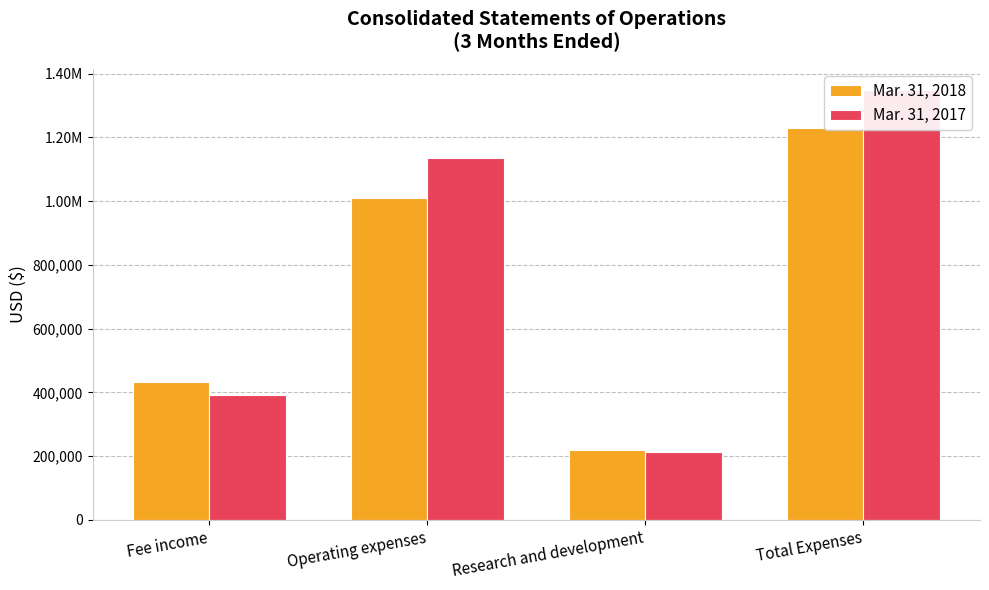

What is the greatest value displayed?

1347548